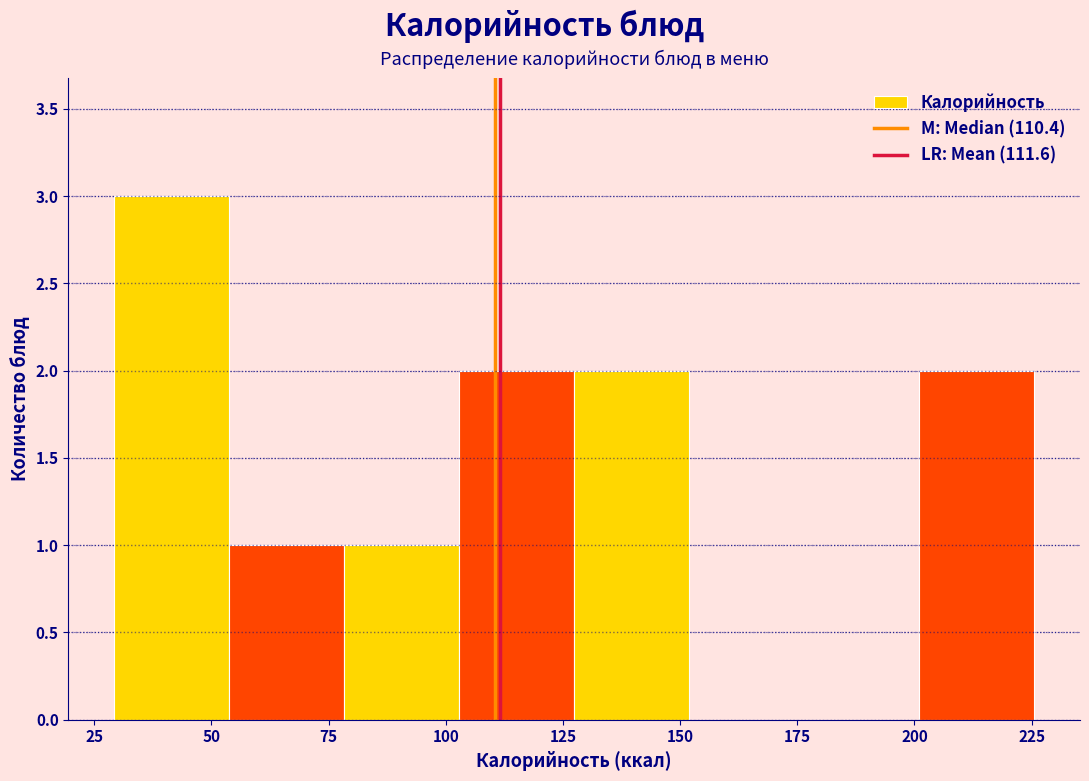

Reading left to right, list every bar in this chart as the range it spans on the x-axis followed by its height. Neither the bar edges nor the heights are printed on the chart, so give them approximately, as read against the axes.

30 to 55: 3
55 to 80: 1
80 to 105: 1
105 to 125: 2
125 to 150: 2
150 to 175: 0
175 to 200: 0
200 to 225: 2